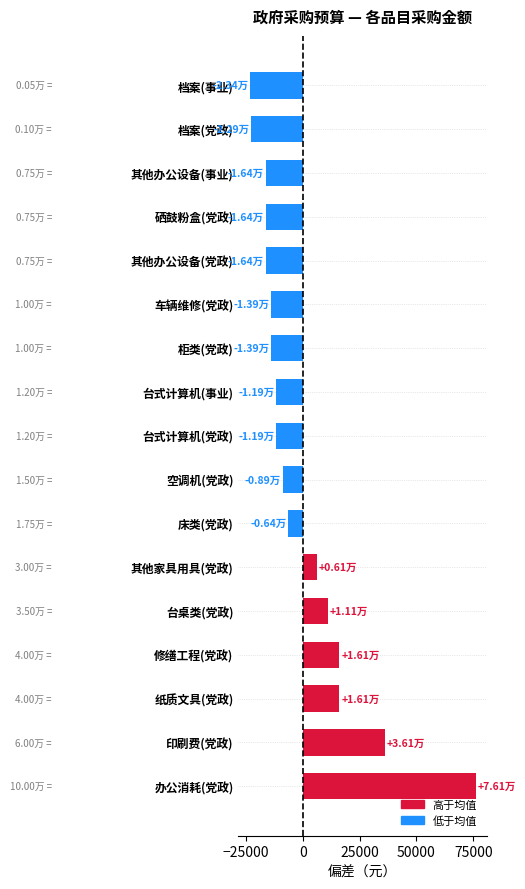

What is the change in value from 车辆维修(党政) to 硒鼓粉盒(党政)?

-2500.0